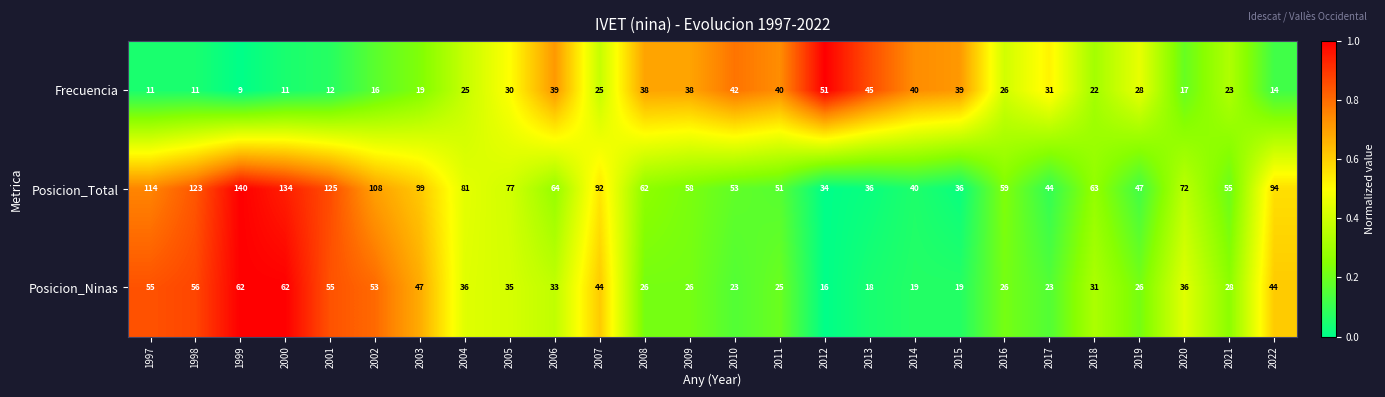

The Posicion_Total series shows 116 at 2004. True or false?

False